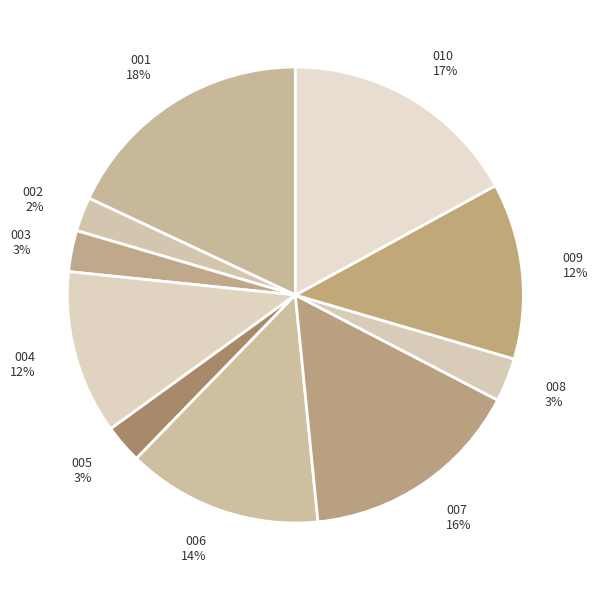

To the nearest percent, what is the difference between the 010 and 003 slice percentages?

14%